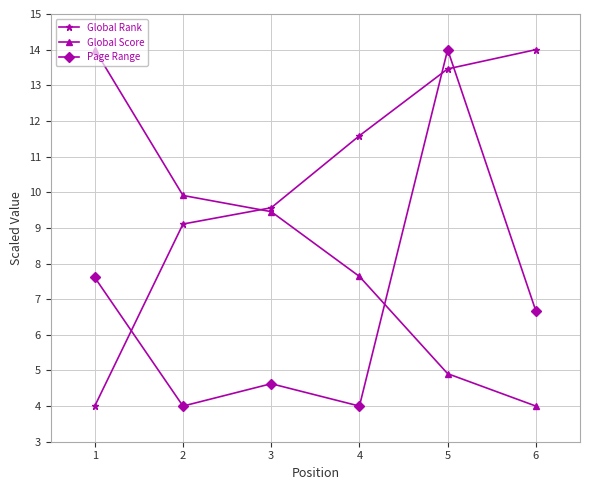

Rank the series at 4 from highest to lowest value.

Global Rank, Global Score, Page Range